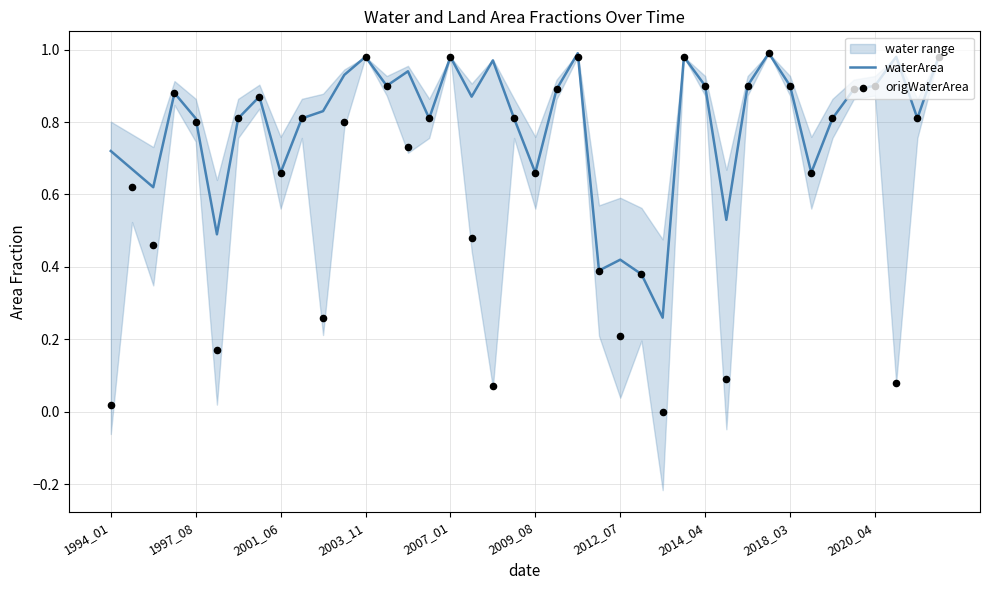

True or false: waterArea has a value of 1.4 at 2003_11.

False